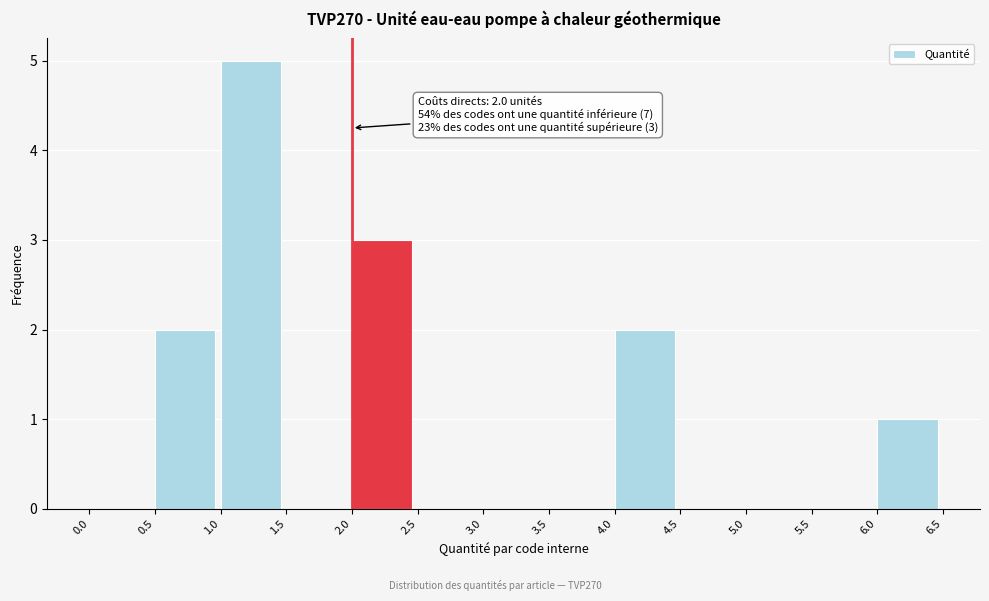

Which range on the x-axis has the tallest bar?

1.0 to 1.5